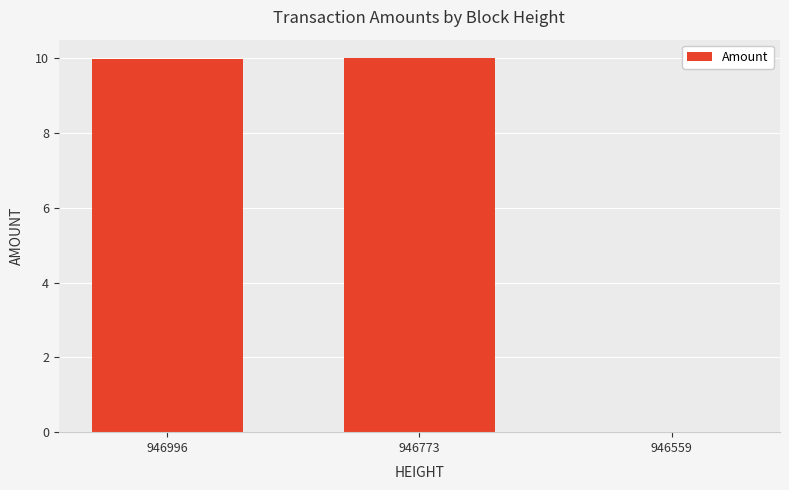

At which label does the data first exceed 9?

946996